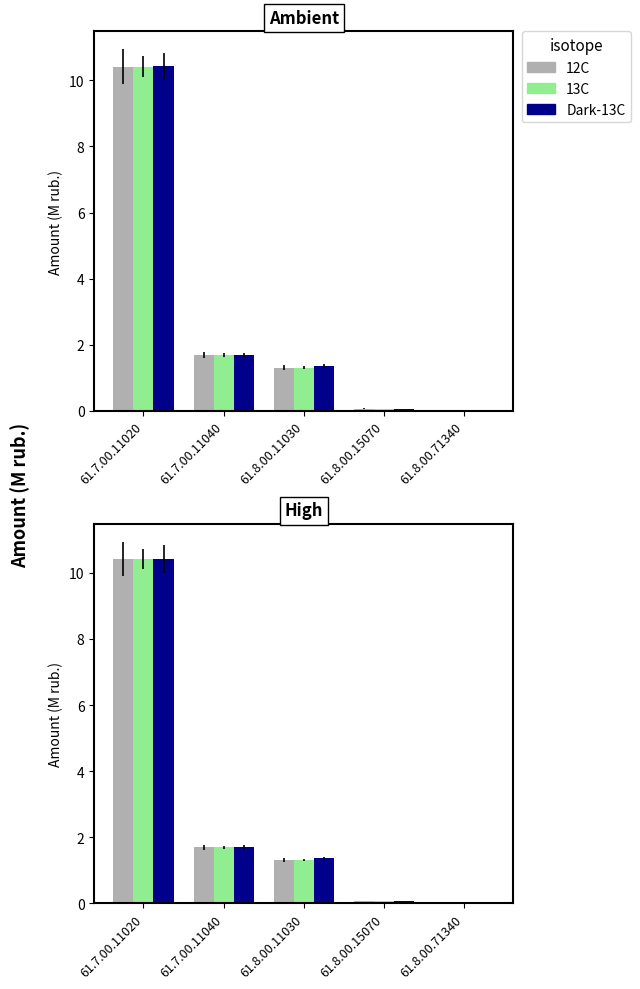

What is the maximum value for 12C?

10.4